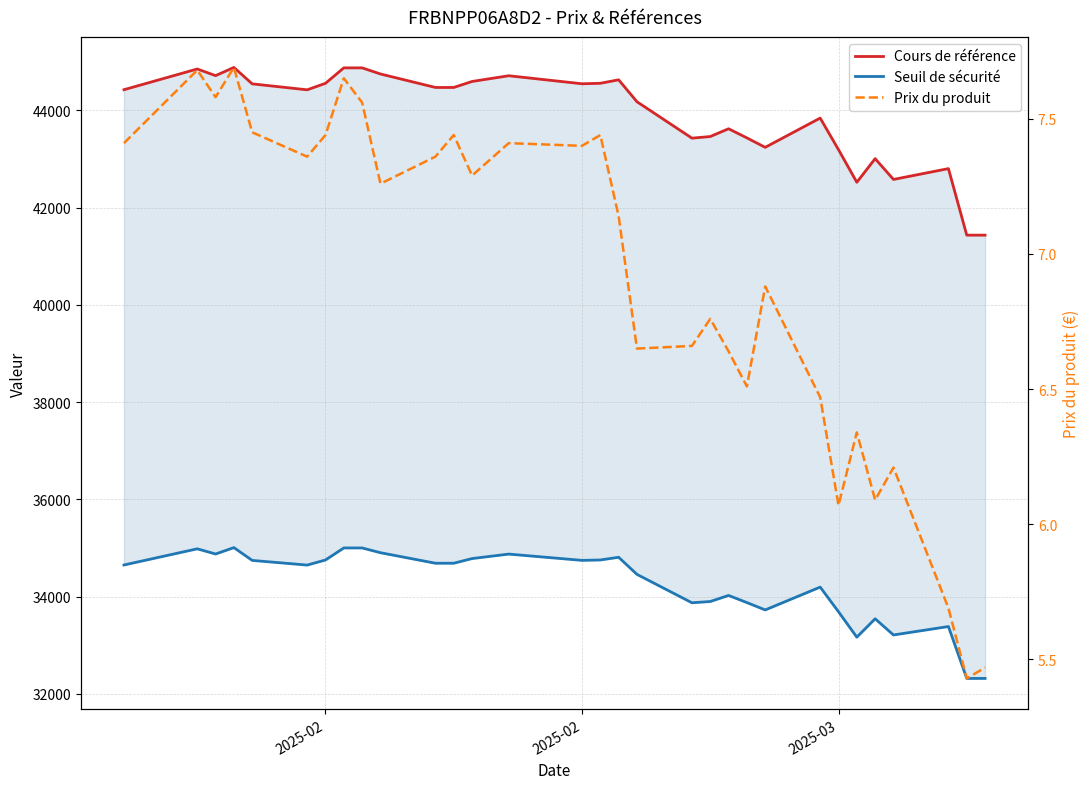

At how many categories does at least one series exceed 7233?

31